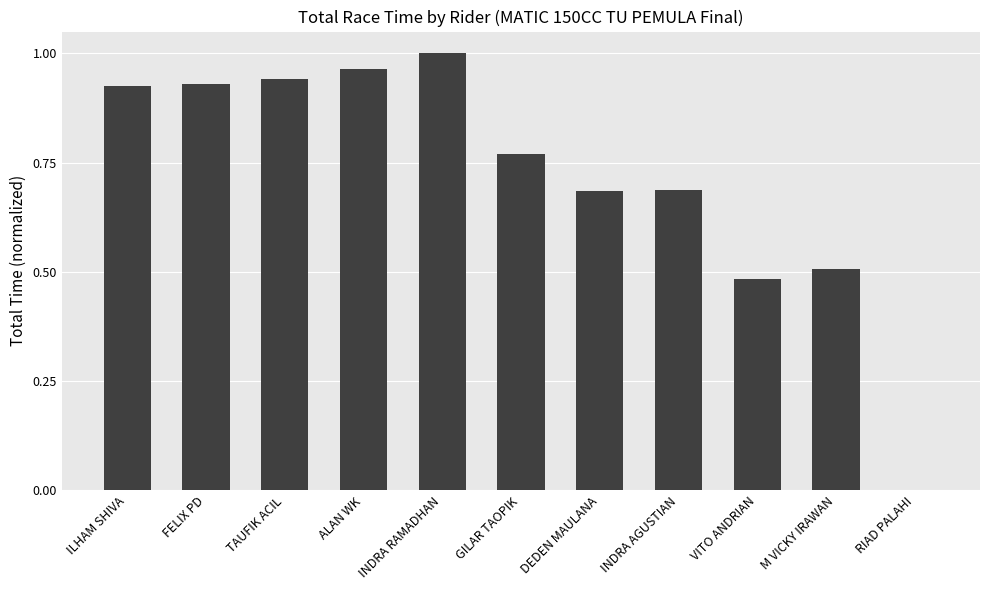

The value at TAUFIK ACIL is 0.6. True or false?

False